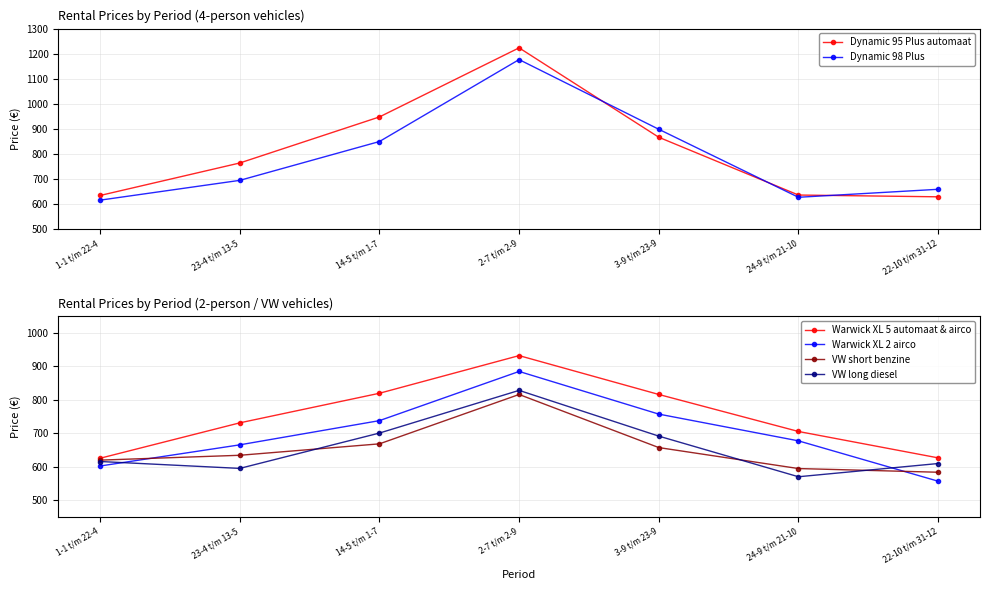

How many interior local peaks does the VW long diesel series have?

1